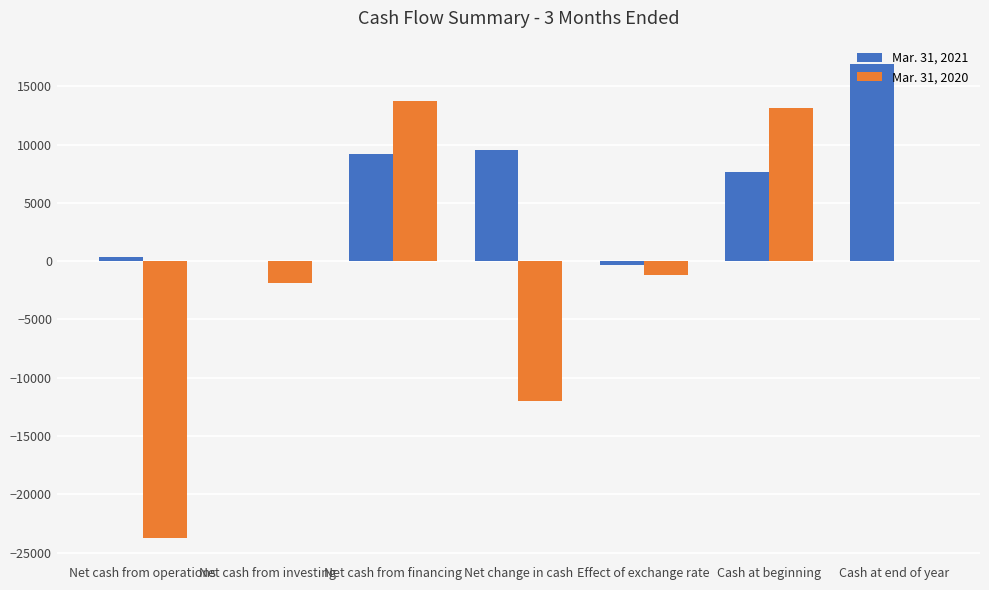

The Mar. 31, 2021 series shows 7666 at Cash at beginning. True or false?

True